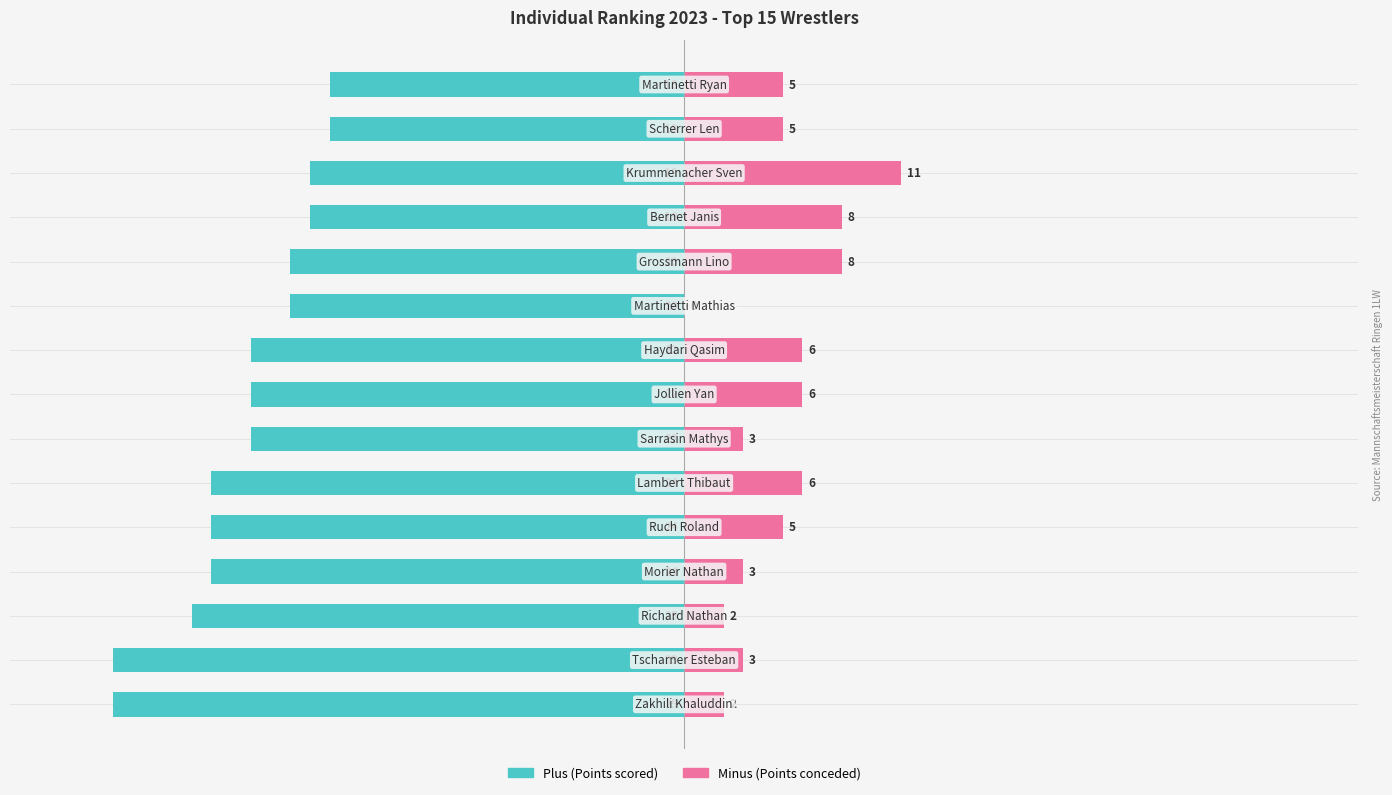

What is the total value across all series at 6?

-19